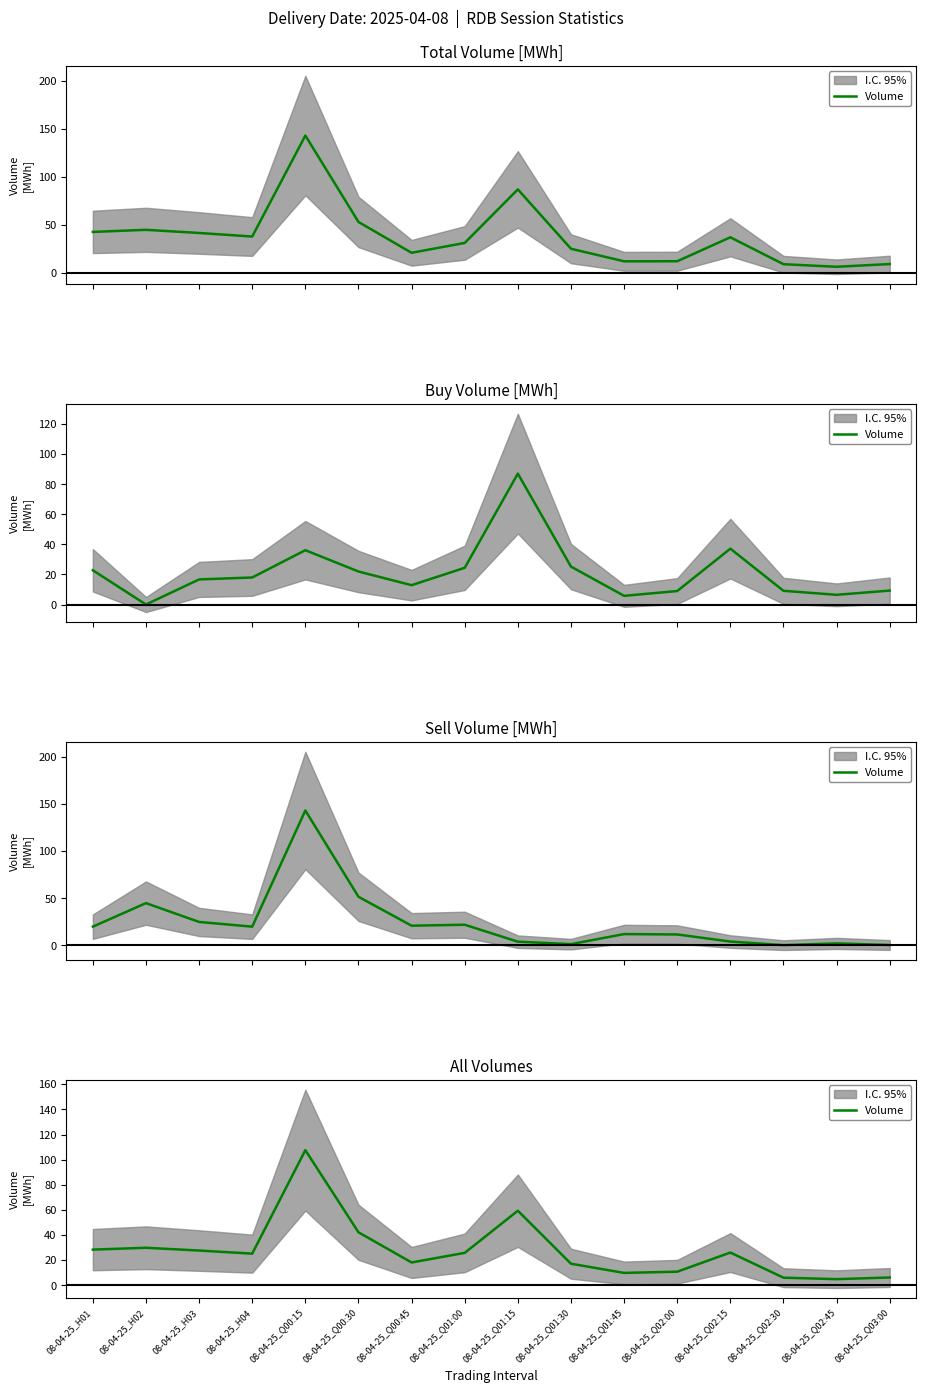

How many points are higher than both their immediate neighbors (excluding endpoints)?

4